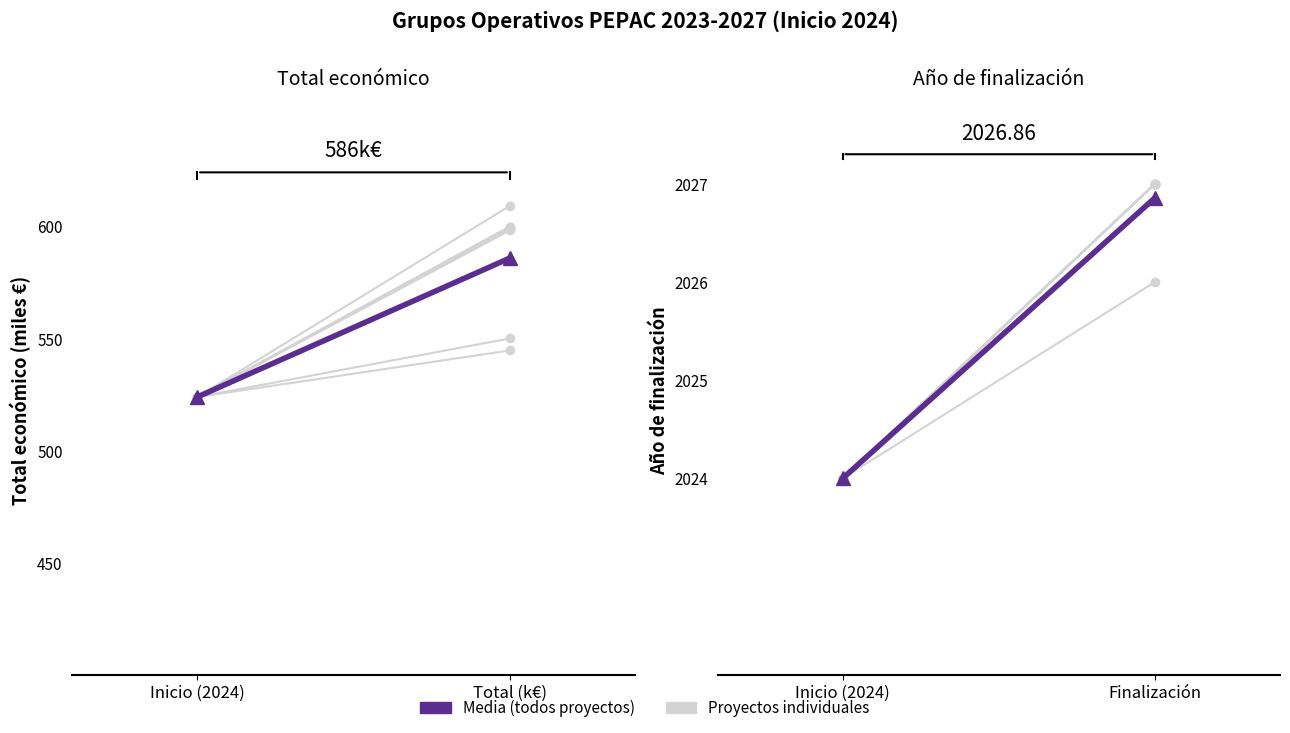

At which label does Total económico (media) reach its minimum?

Inicio (2024)